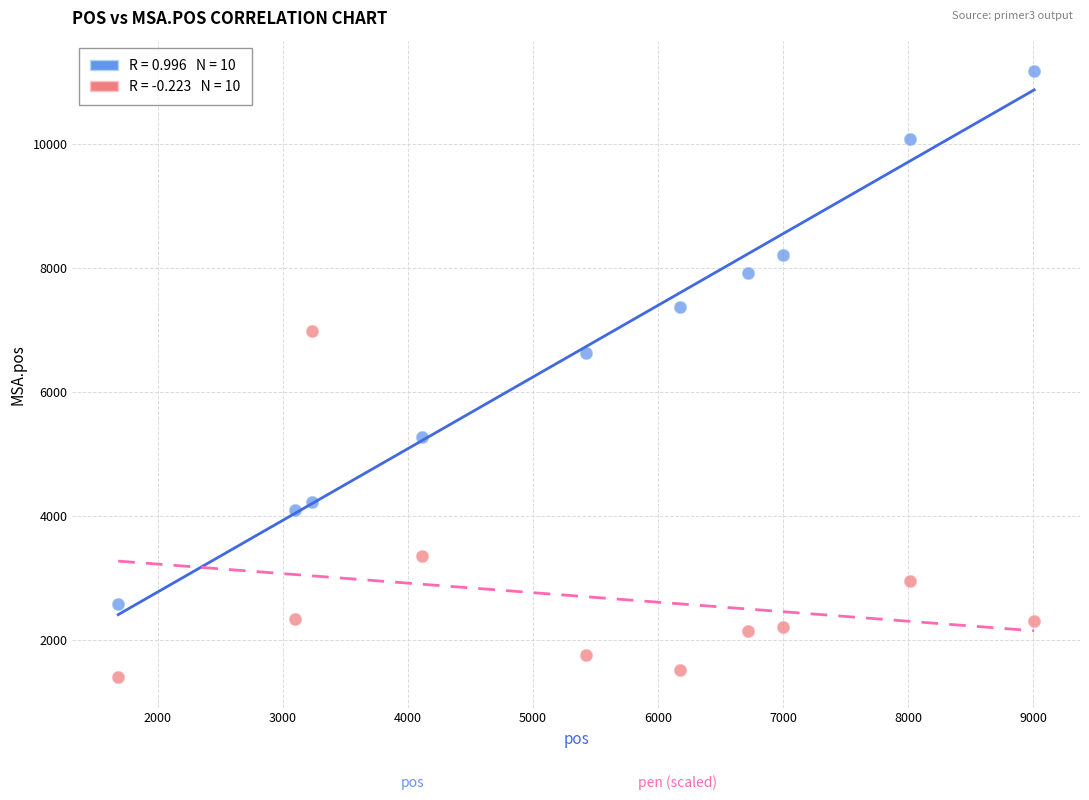

Across all data points, what is the range of X values (max minus min)?

7323.0